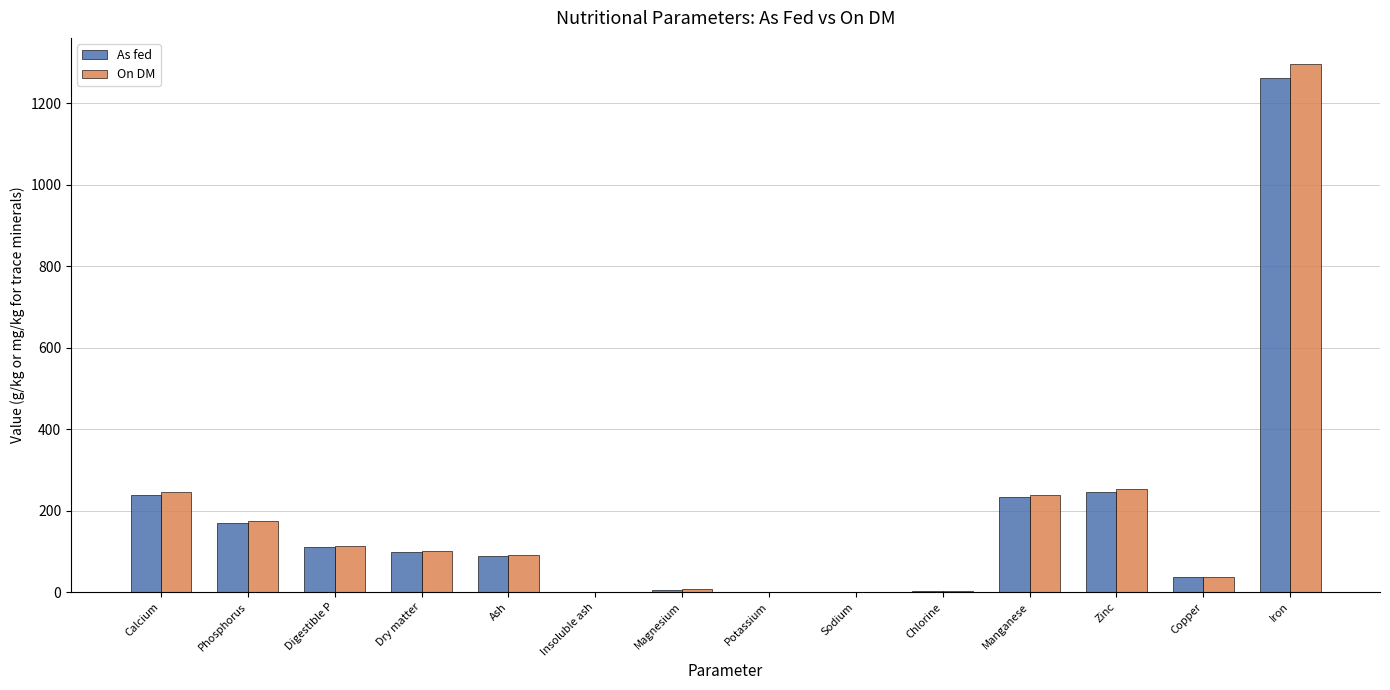

How many groups of bars are there?

14